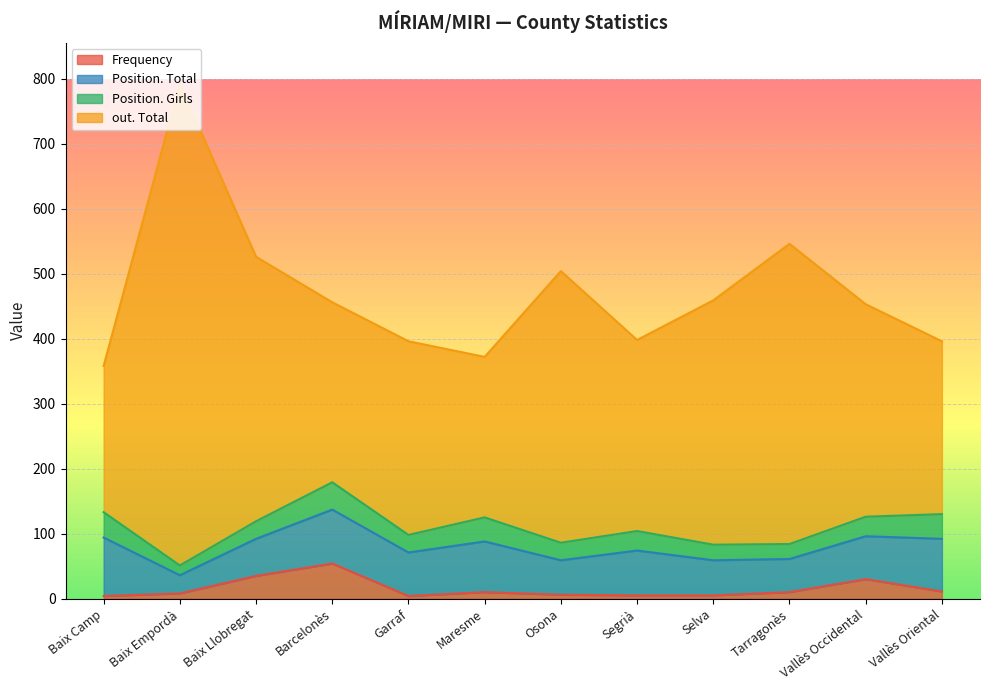

Is it true that out. Total equals 524 at Vallès Oriental?

False